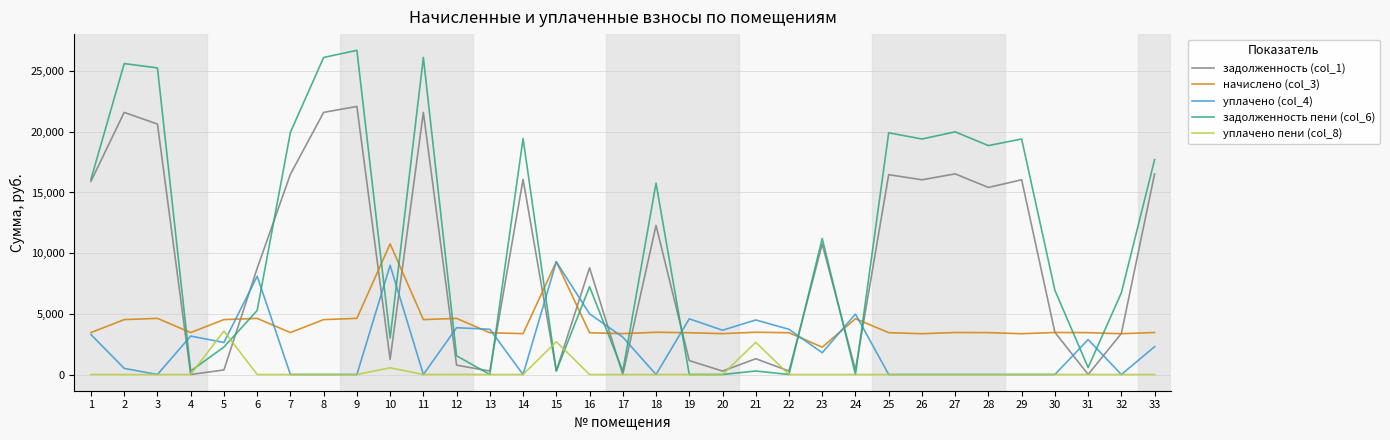

The value of начислено (col_3) at 14 is 3368.0. True or false?

True